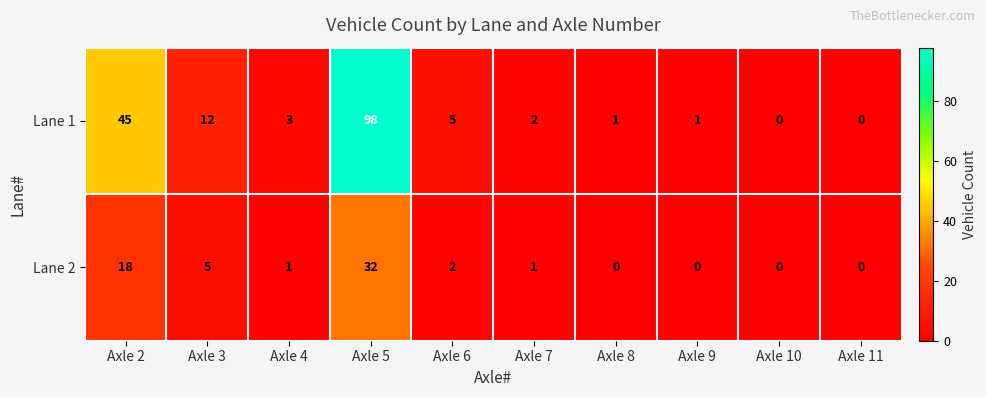

How many data points in Lane 1 are less than 3?

5